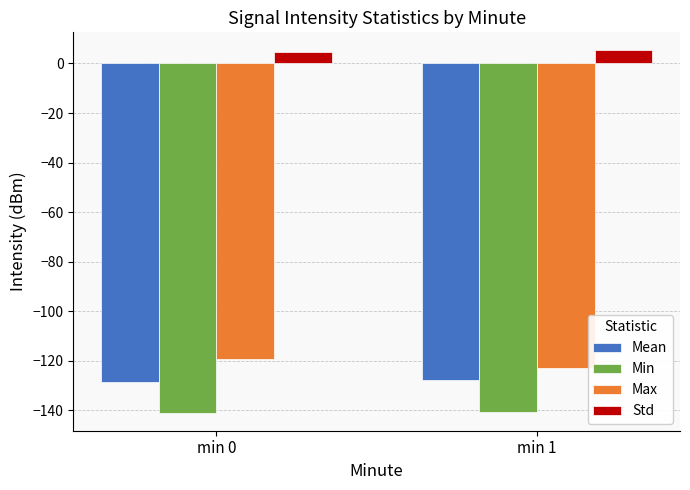

Rank the series by their maximum value, from lowest to highest.

Min, Mean, Max, Std